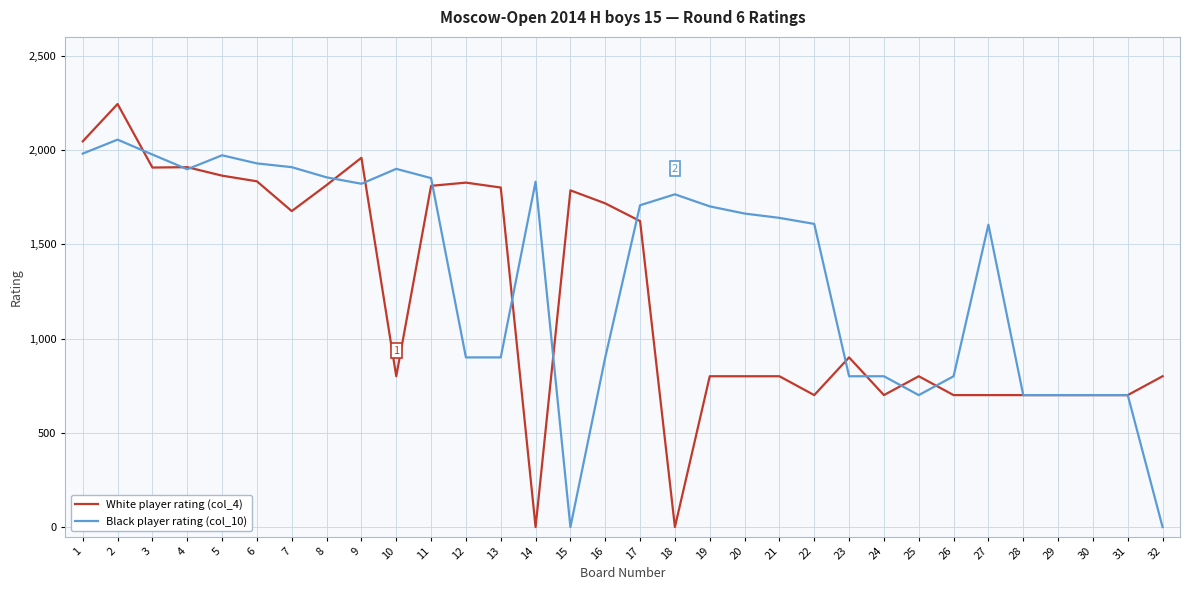

Is the value of White player rating (col_4) at 6 greater than the value of Black player rating (col_10) at 29?

Yes